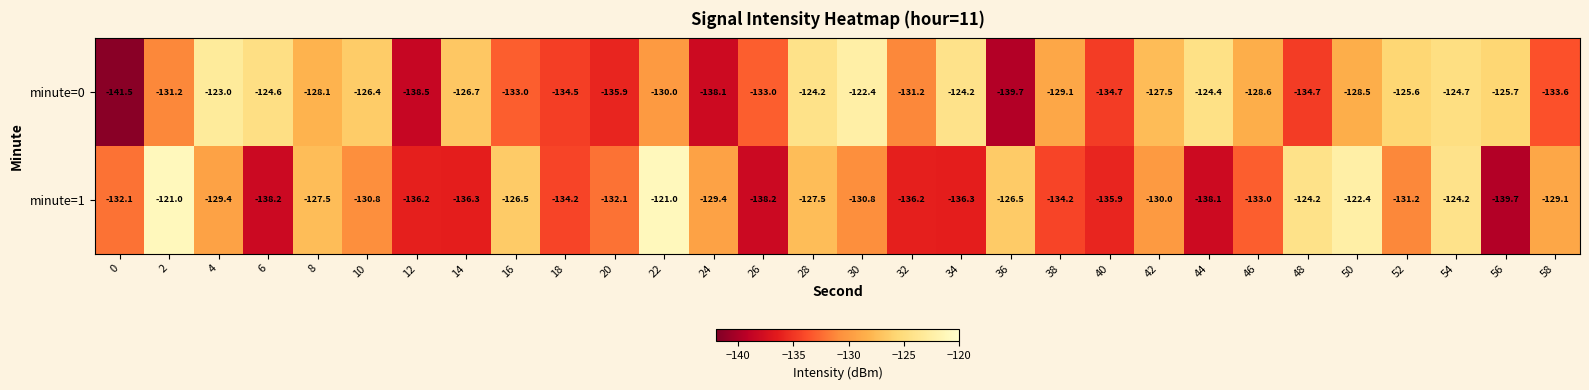

How many data points in minute=1 are less than -130?

17